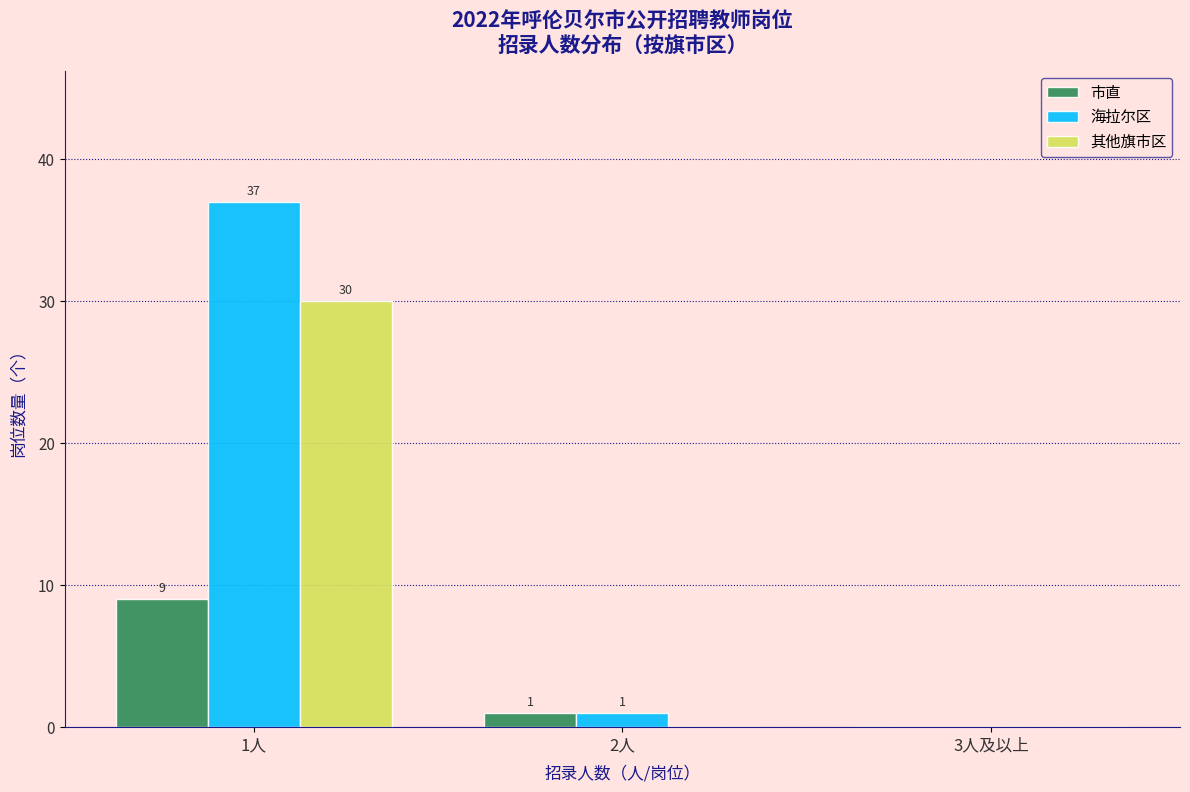

Reading right to left, extract all data points from this chart.

市直: 3人及以上=0	2人=1	1人=9
海拉尔区: 3人及以上=0	2人=1	1人=37
其他旗市区: 3人及以上=0	2人=0	1人=30